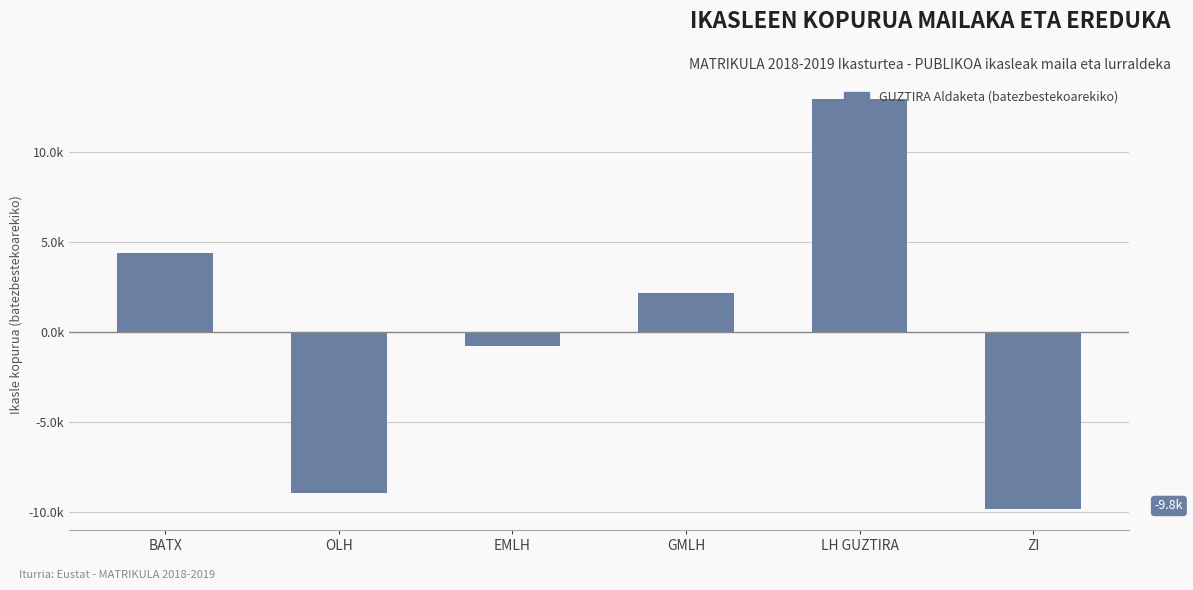

What value does the data have at LH GUZTIRA?

12924.3